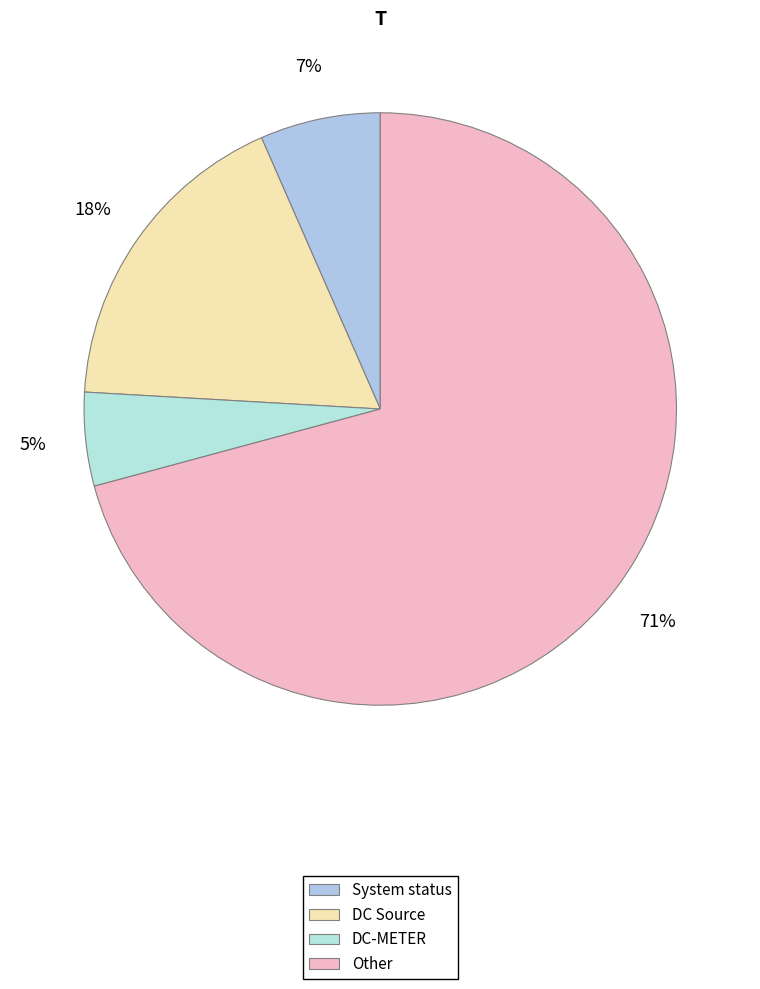

What is the smallest slice in the pie chart?

DC-METER